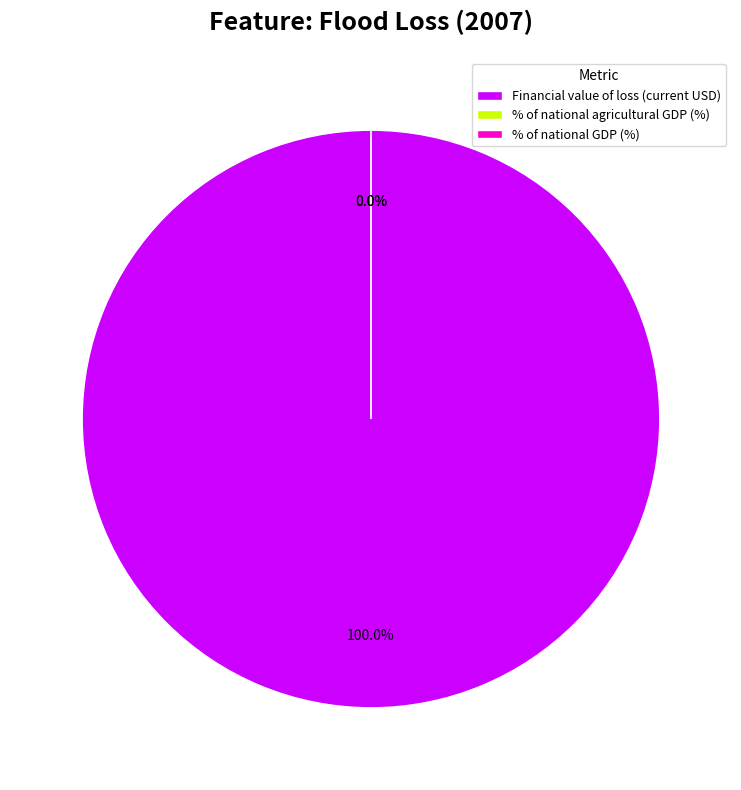

Rank the categories by value from lowest to highest.

% of national GDP (%), % of national agricultural GDP (%), Financial value of loss (current USD)